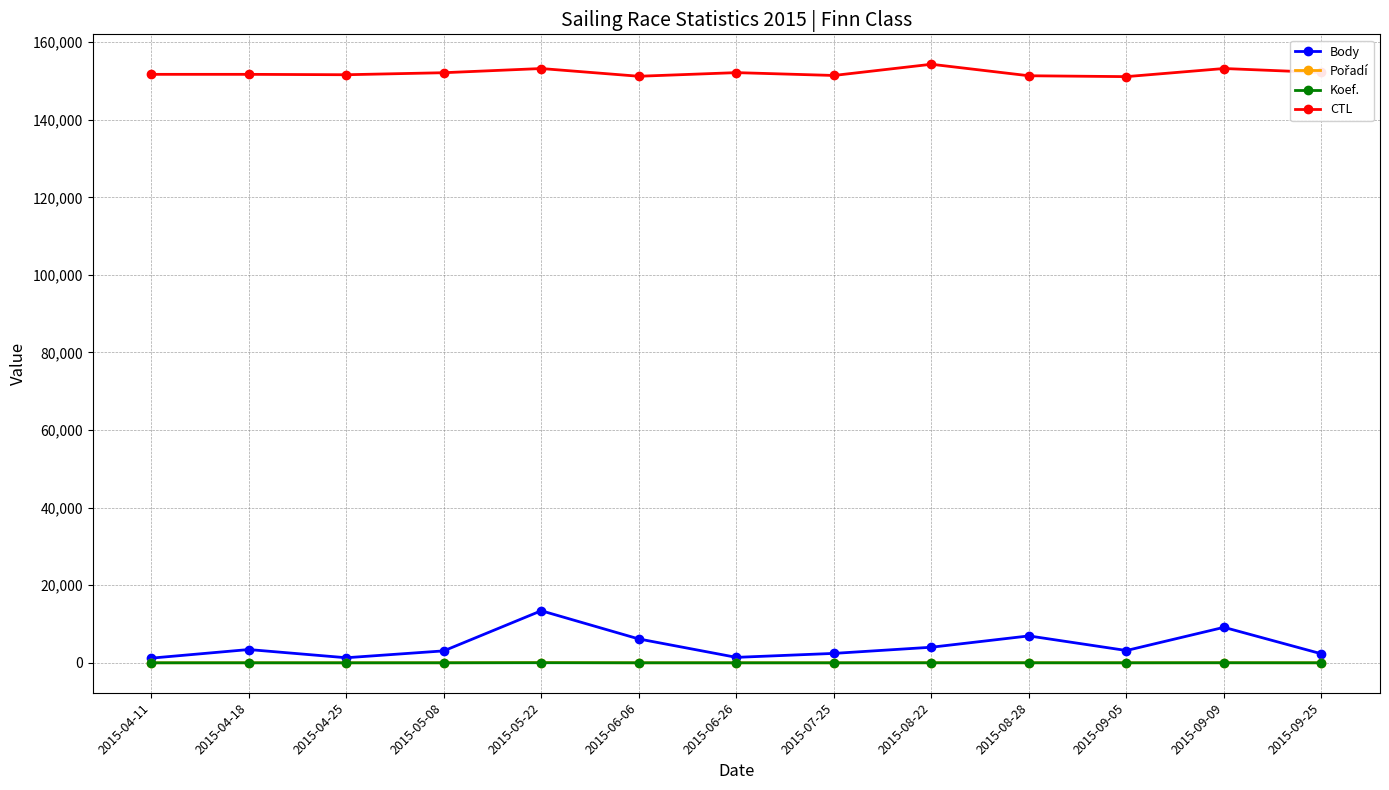

At how many categories does at least one series exceed 138140?

13